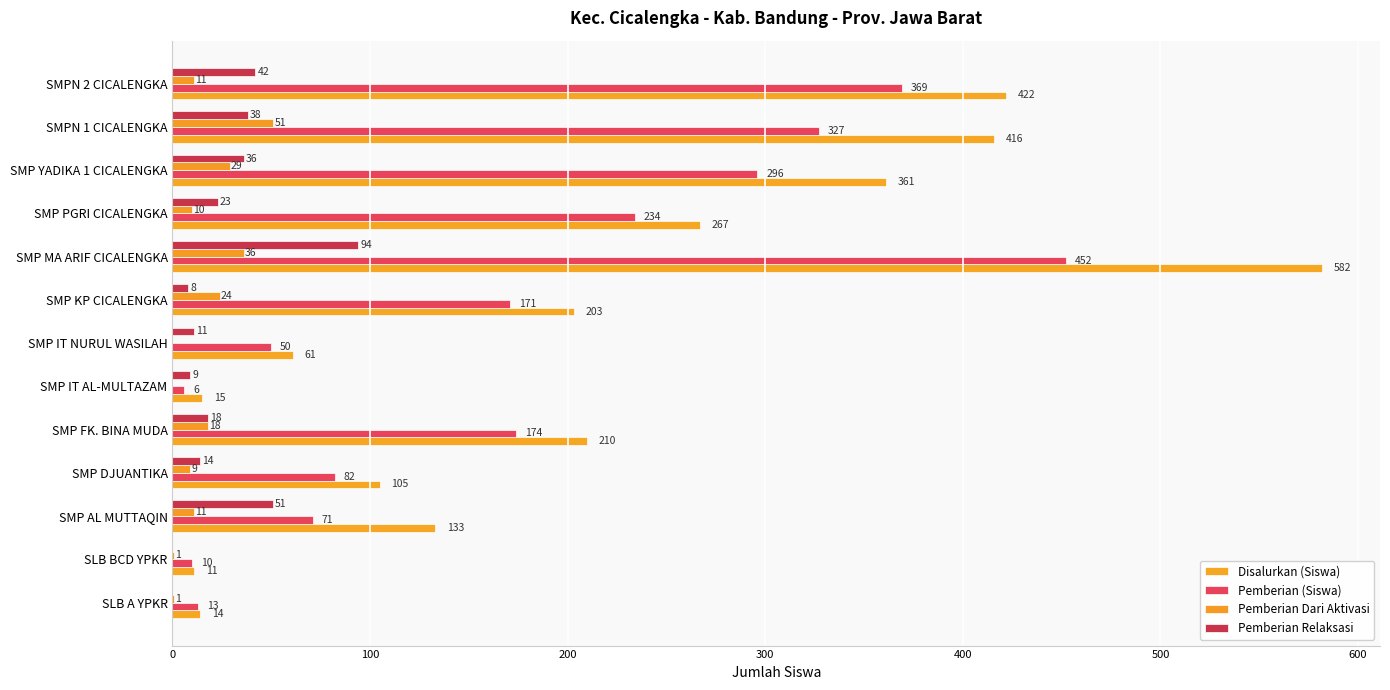

Count the number of data series in this chart.

4